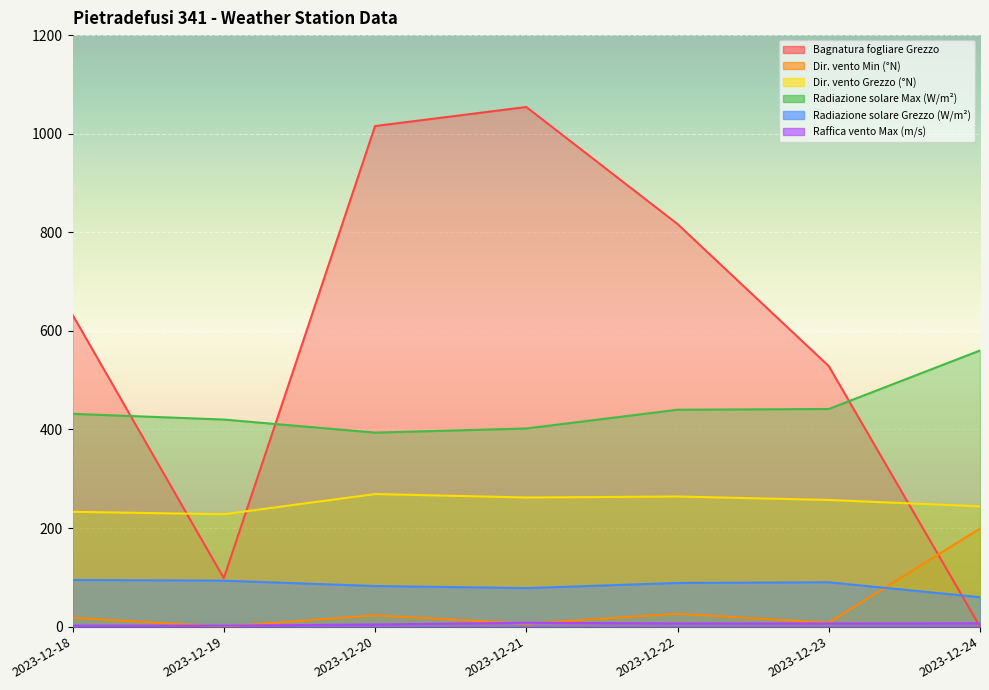

Where does the Direzione vento - Grezzo (°N) series first go above 257?

2023-12-20